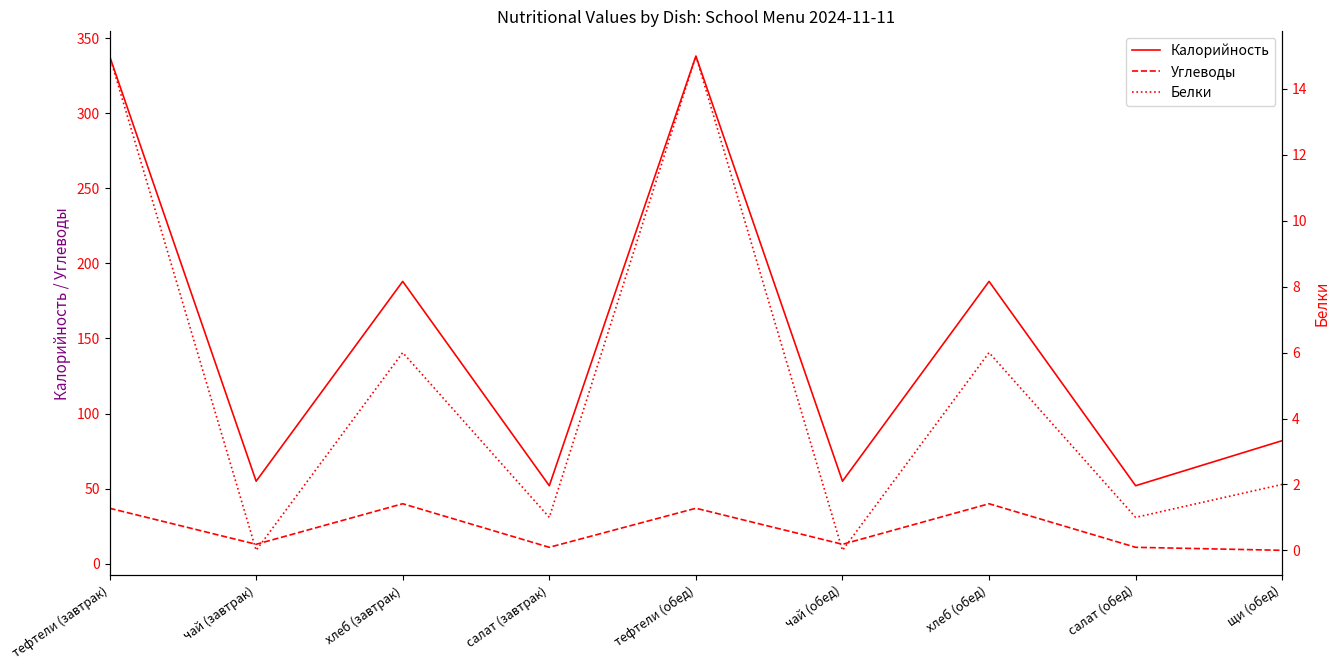

How many values in the Углеводы series exceed 13?

4